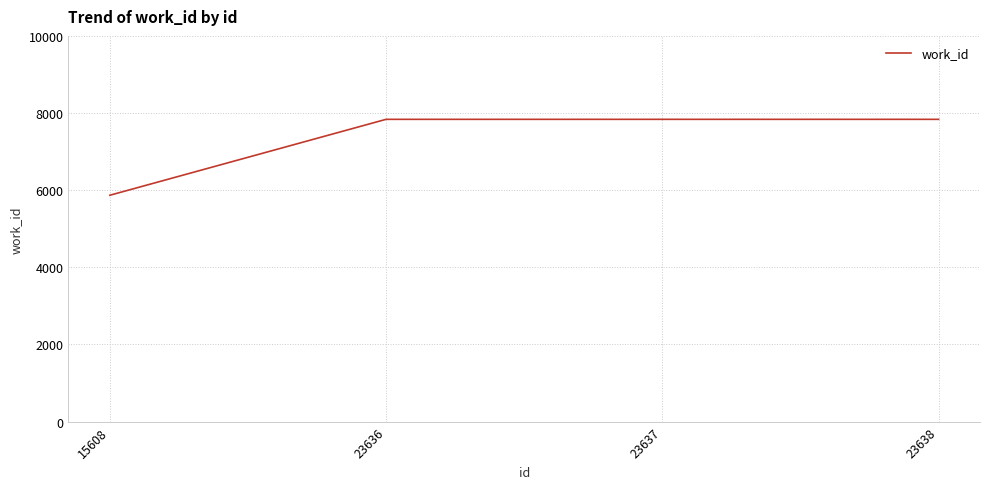

How many values are below 7837?

1